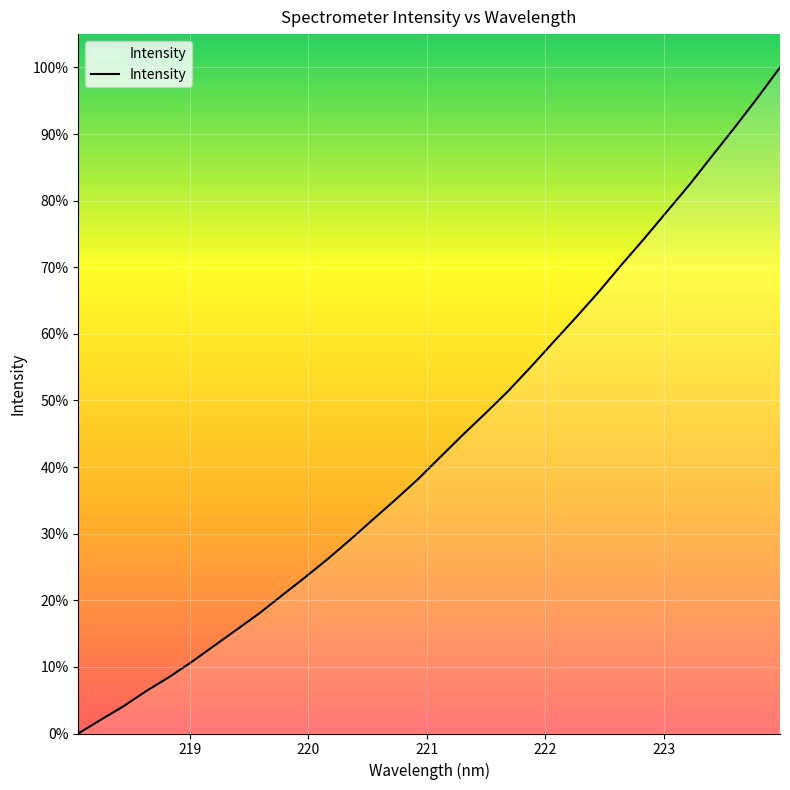

What is the greatest value displayed?

100.0